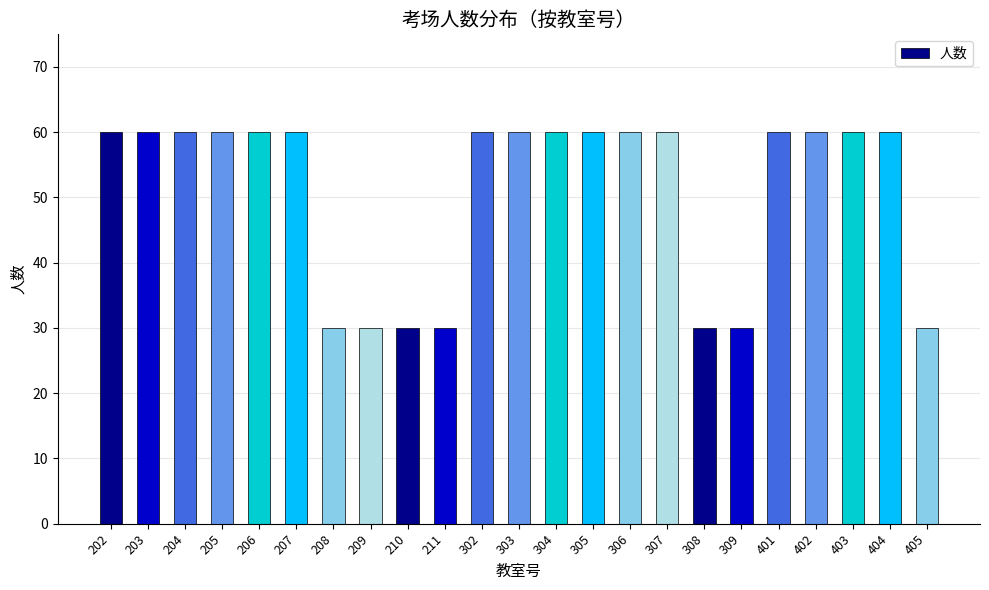

True or false: the data shows 53 at 209.

False